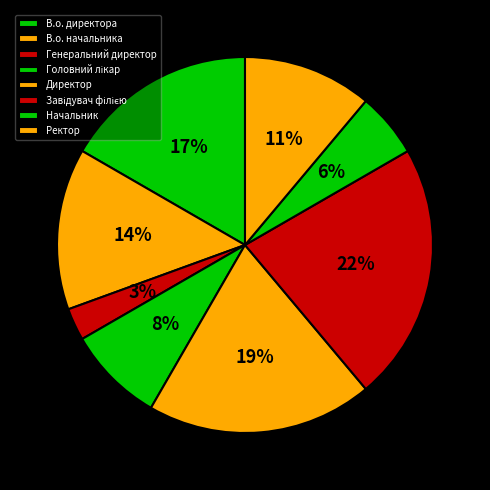

How many segments does this pie chart have?

8